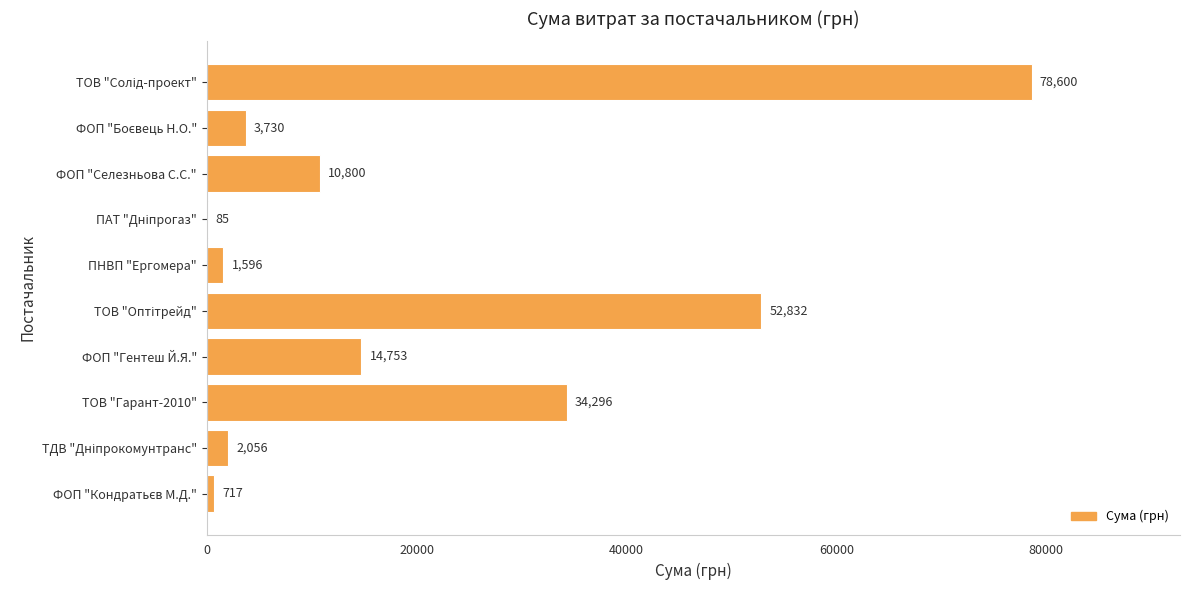

Are the bars grouped side by side (vs. stacked)?

No